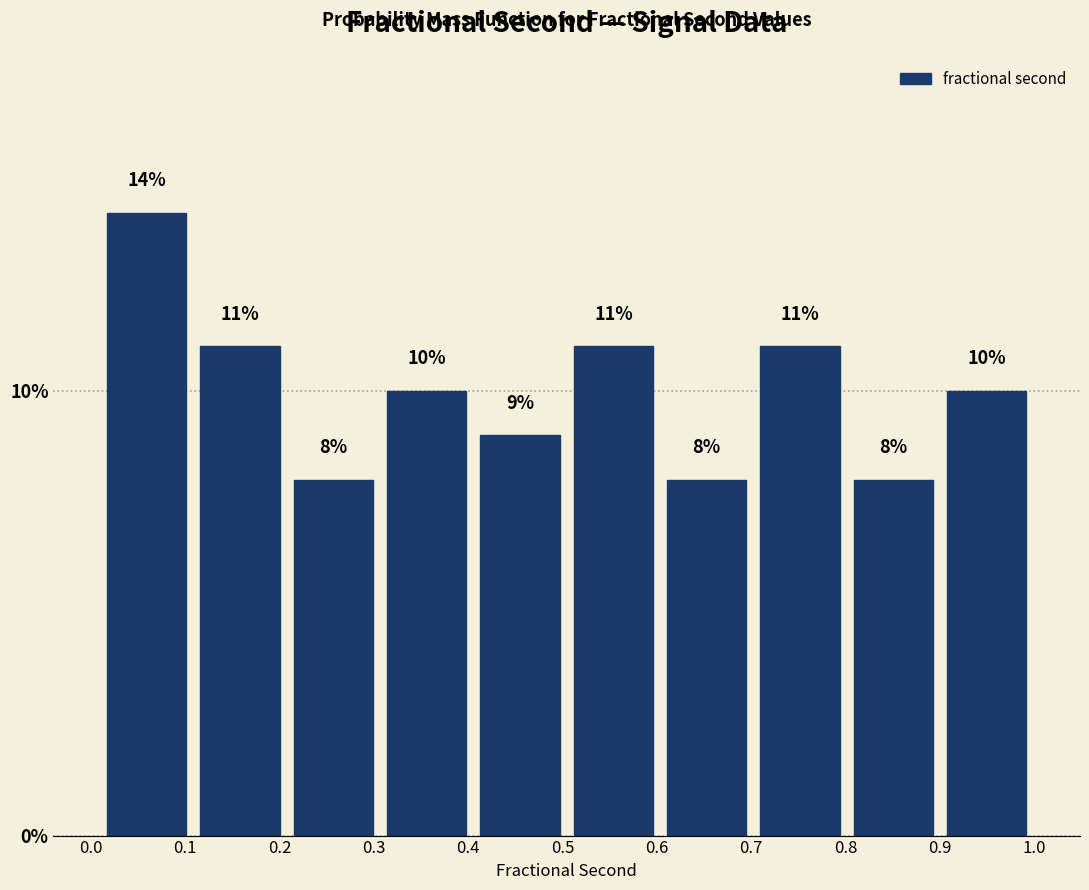

Reading left to right, transcribe this chart: for each bar, give the range it covers on the x-axis and its height. The bar edges are not printed on the chart, so give them approximately, as read against the axis.

0.01 to 0.11: 14
0.11 to 0.21: 11
0.21 to 0.31: 8
0.31 to 0.41: 10
0.41 to 0.50: 9
0.50 to 0.60: 11
0.60 to 0.70: 8
0.70 to 0.80: 11
0.80 to 0.90: 8
0.90 to 1.00: 10